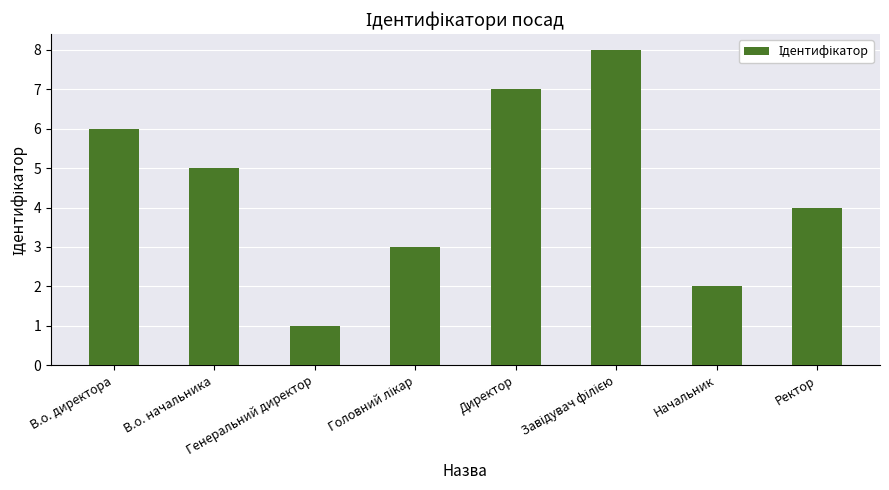

How many categories are shown in the chart?

8